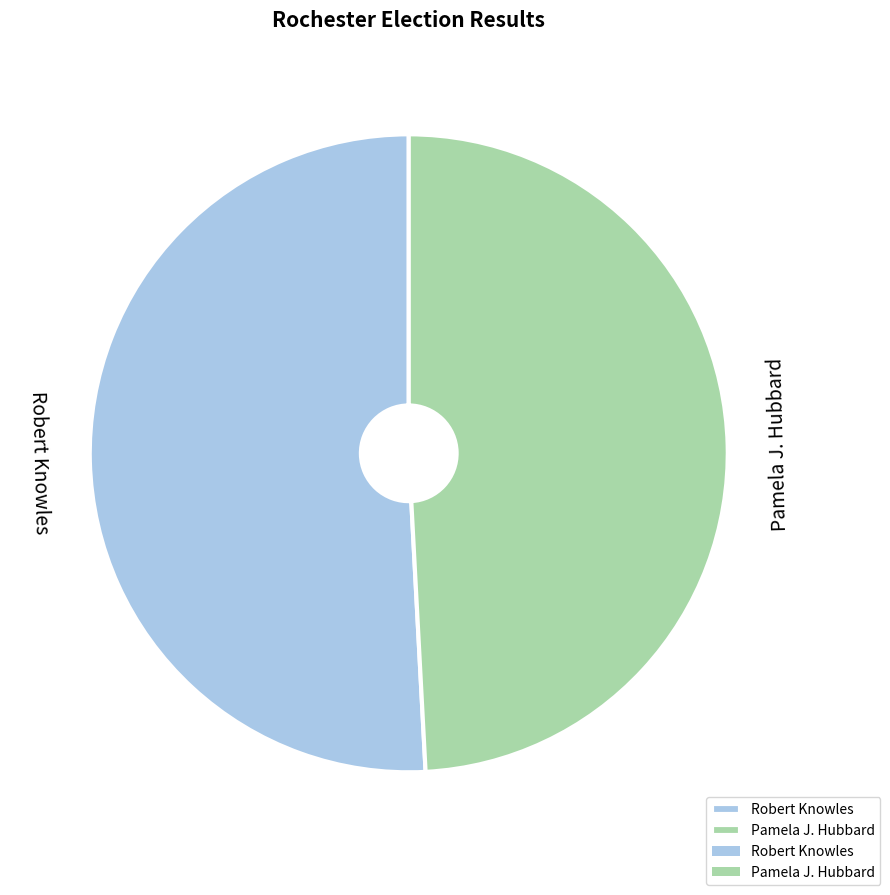

The Pamela J. Hubbard slice represents 49% of the pie. True or false?

True